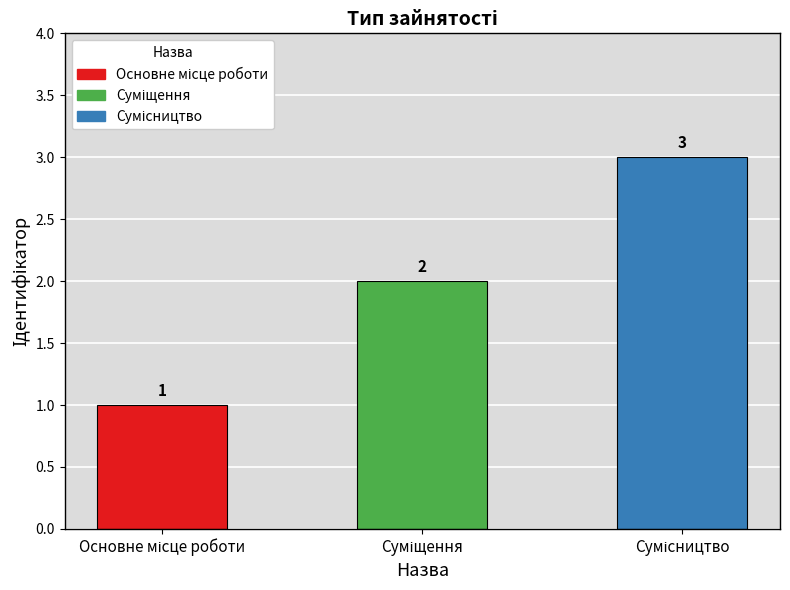

Reading left to right, extract all data points from this chart.

1	2	3